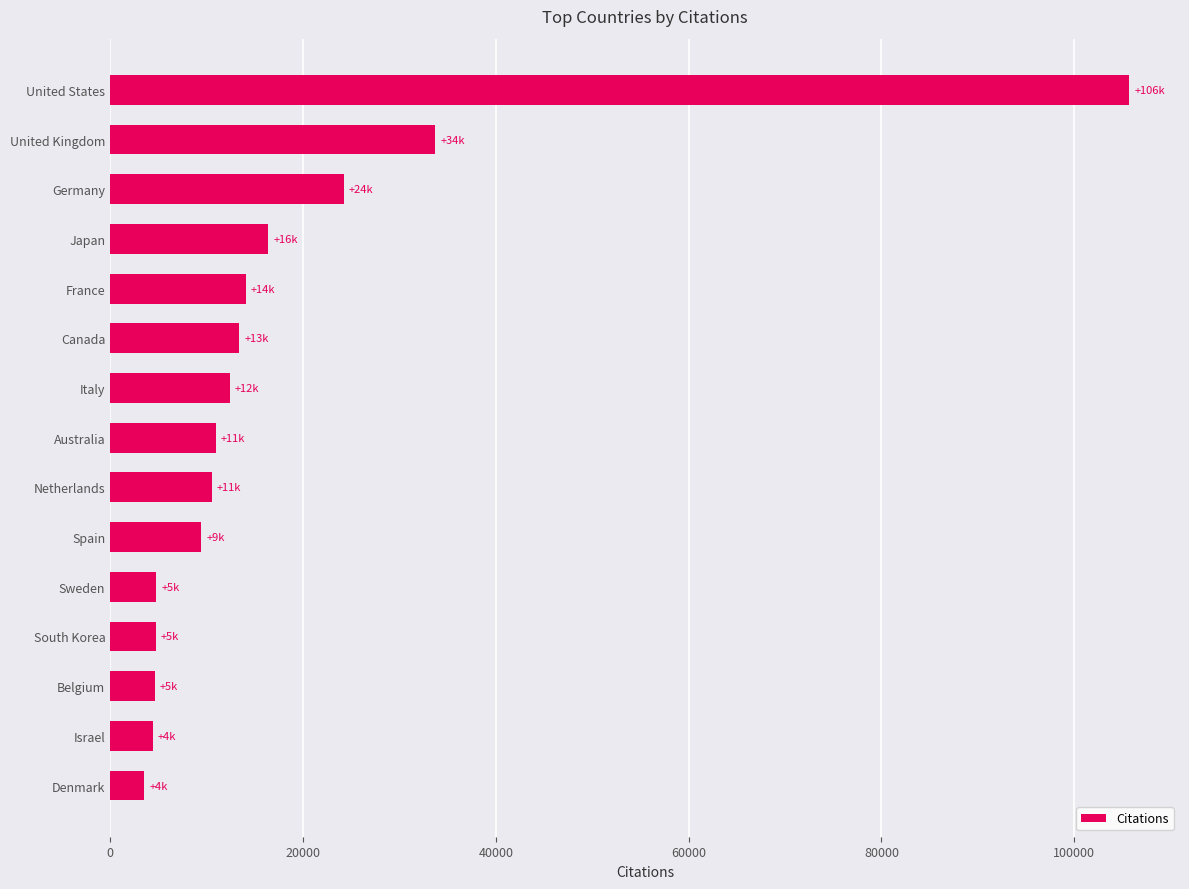

At which label is the value closest to 54616?

United Kingdom